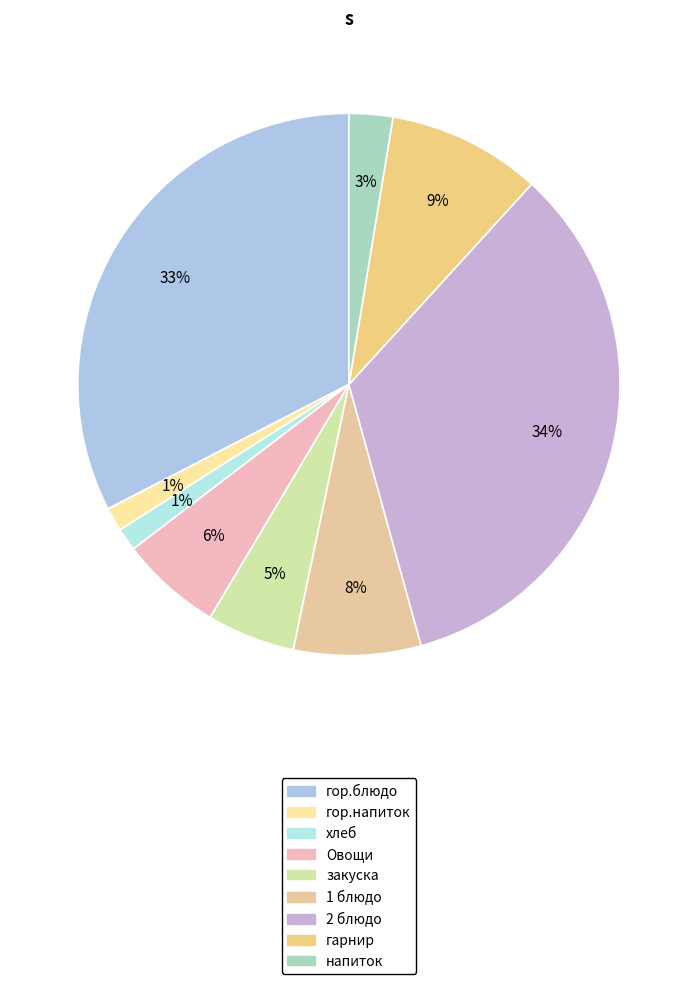

What percentage is NOT represented by 1 блюдо?

92.4%